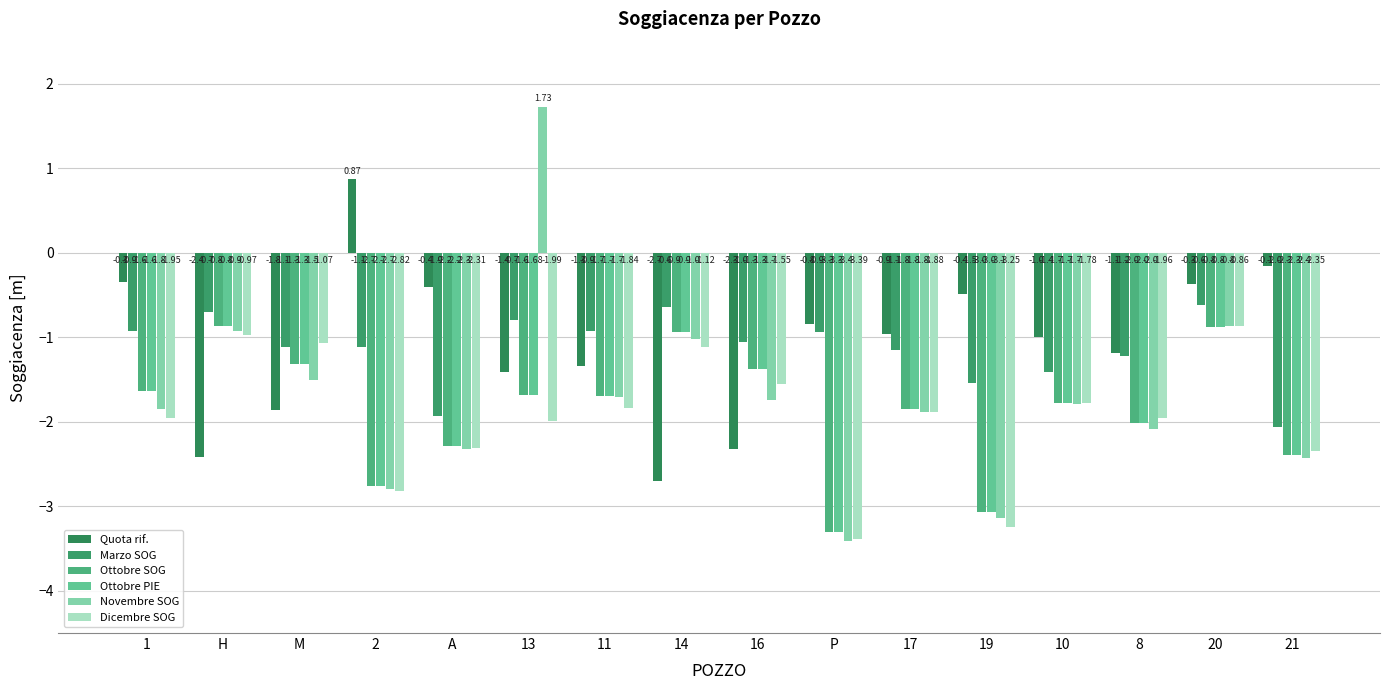

At which category is the sum across all series the highest?

20